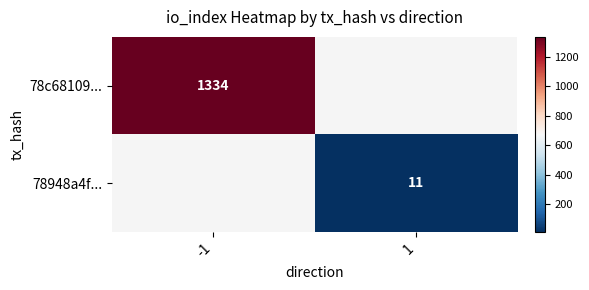

Is the value of 78c68109... at -1 greater than the value of 78948a4f... at 1?

Yes